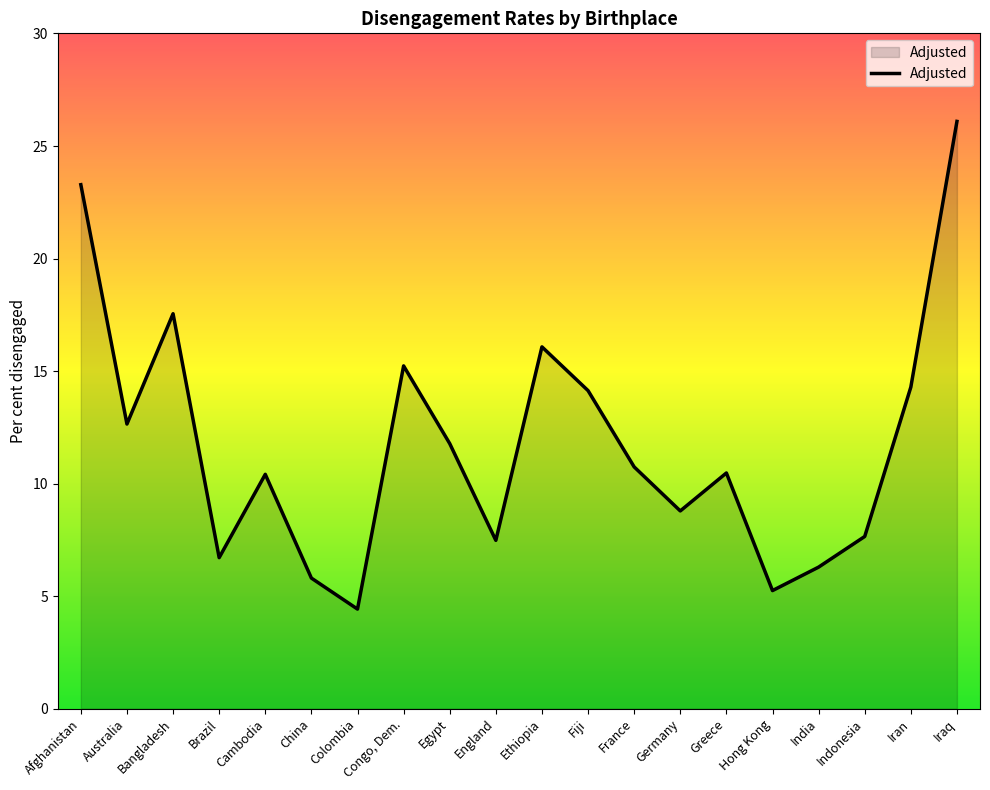

What position from the right is Brazil?

17